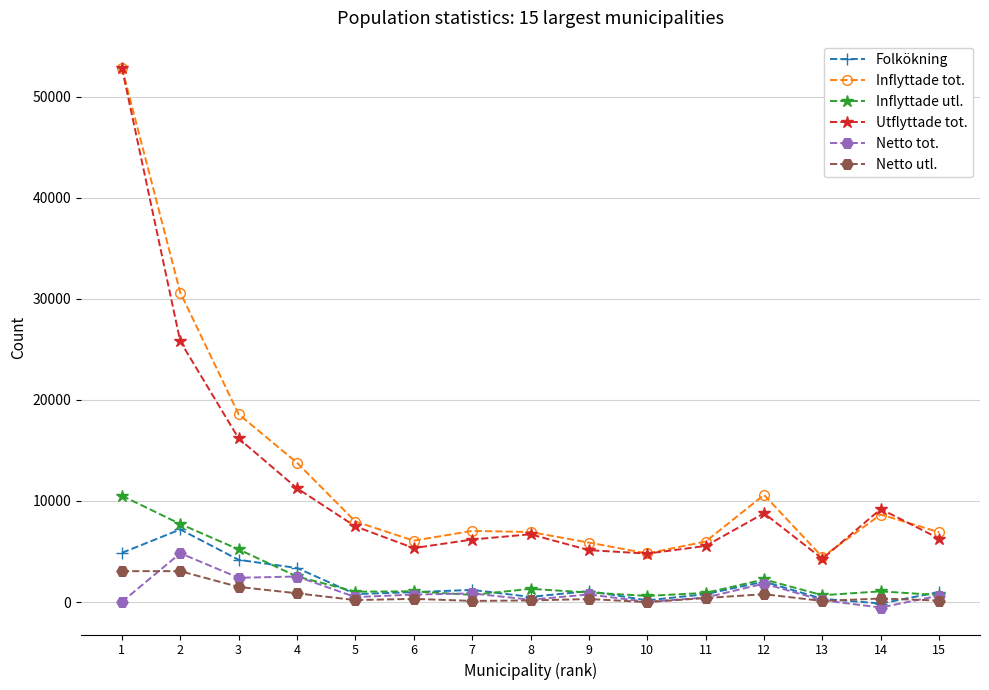

Which series has the largest range (max minus min)?

Utflyttade tot.